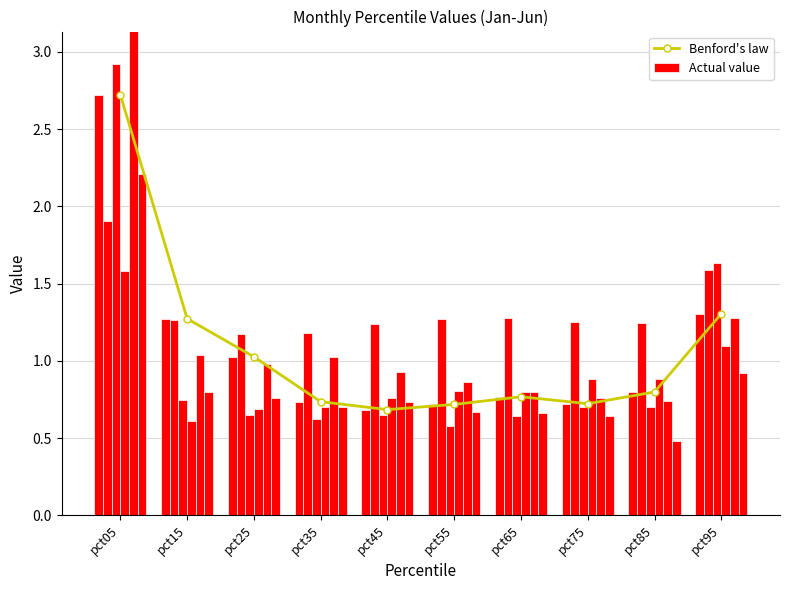

How many series are shown in this chart?

2